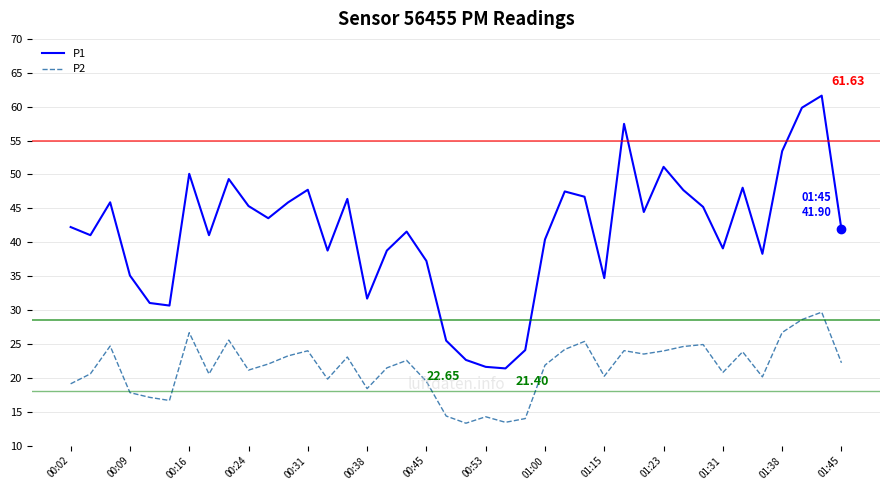

Rank the series by their average value, from highest to lowest.

P1, P2